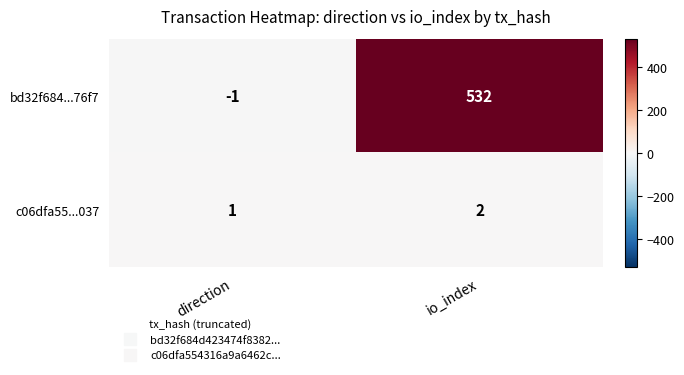

Rank the series by their average value, from highest to lowest.

bd32f684...76f7, c06dfa55...037